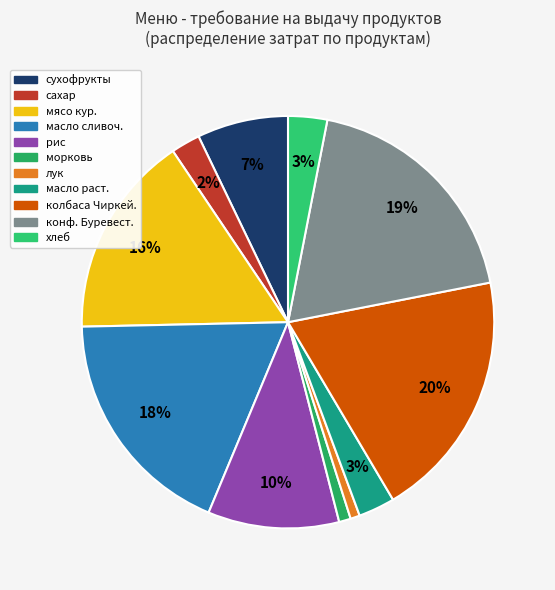

Rank the categories by value from highest to lowest.

колбаса Чиркей., конф. Буревест., масло сливоч., мясо кур., рис, сухофрукты, хлеб, масло раст., сахар, морковь, лук